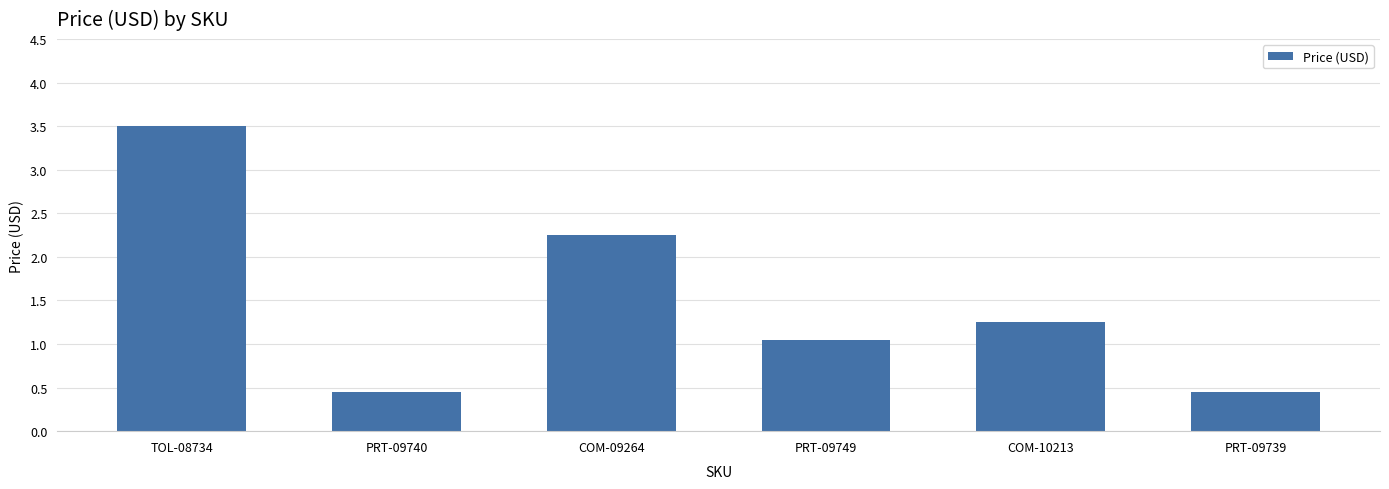

True or false: the data shows 2.0 at COM-10213.

False